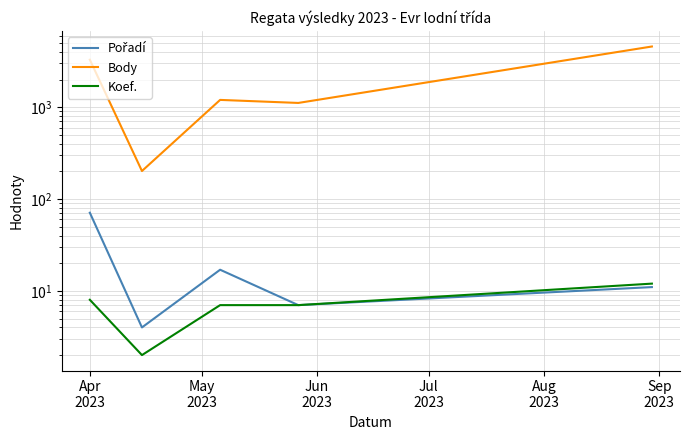

True or false: Pořadí has more than 2 points higher than both neighbors.

False